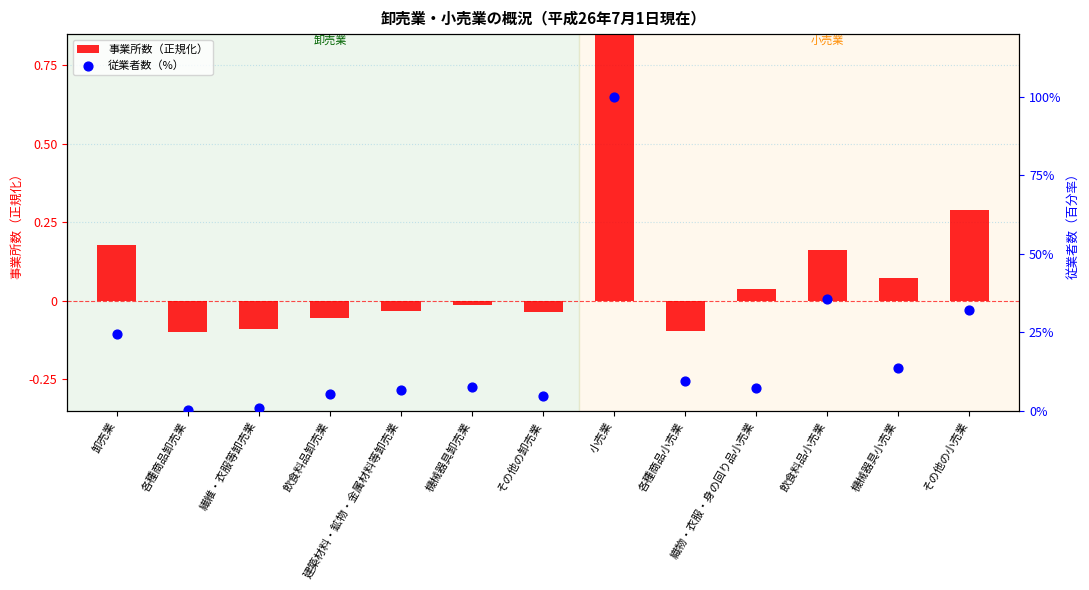

Which series has the largest total across all categories?

従業者数（%）